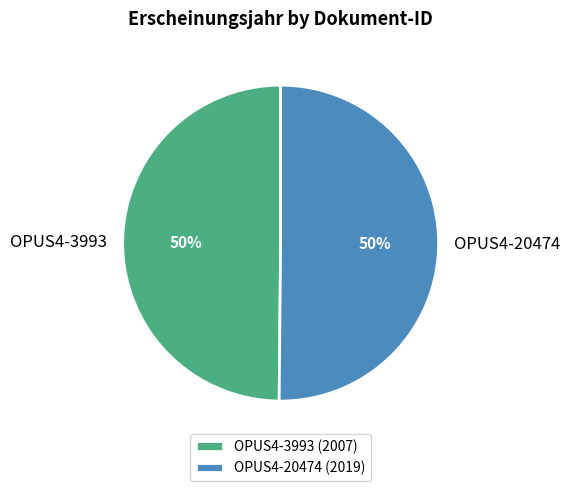

Is the sum of OPUS4-3993 and OPUS4-20474 greater than half?

Yes